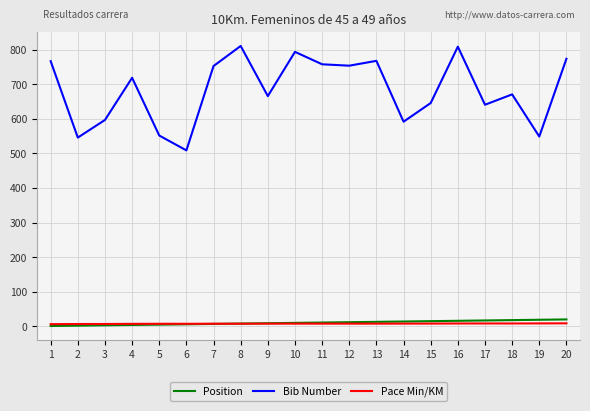

Which series changed the most between 3 and 13?

Bib Number